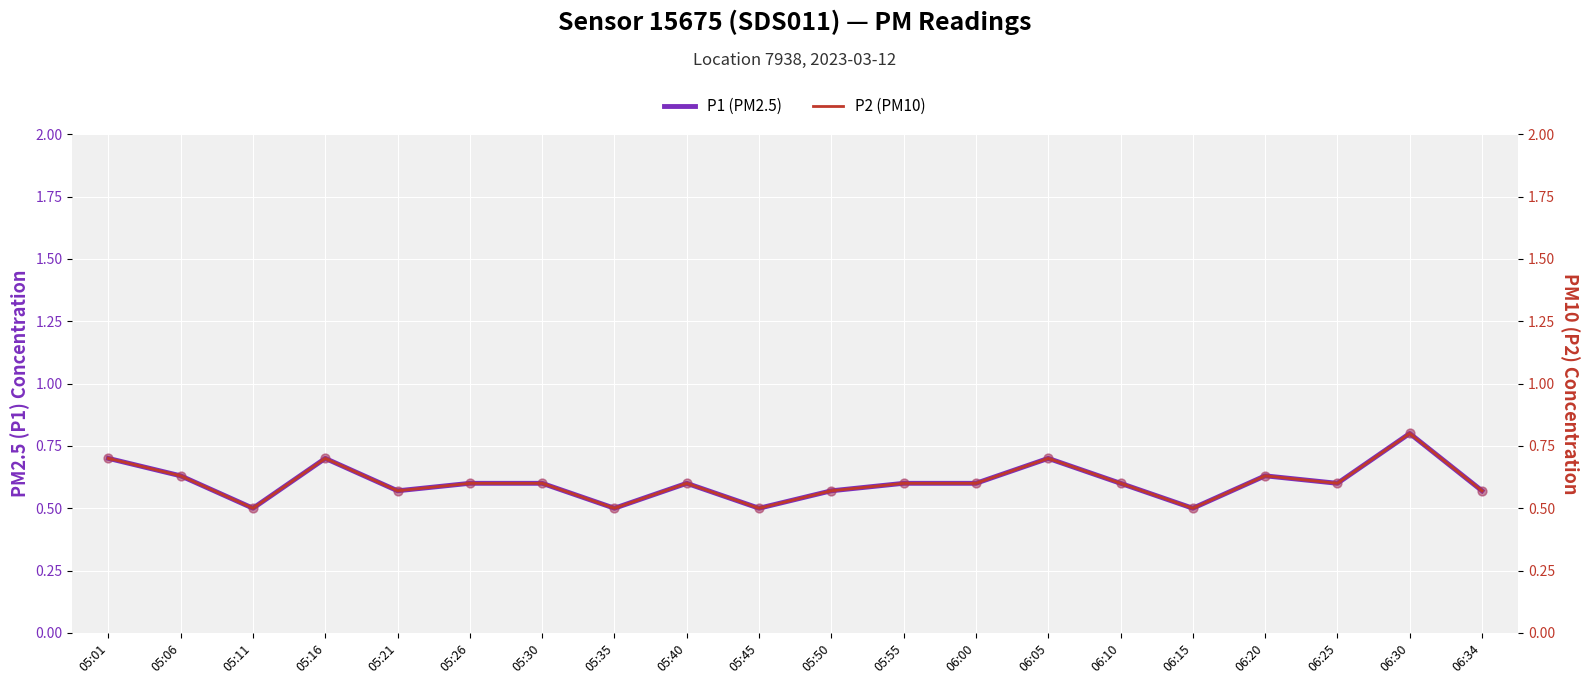

Is the value of P1 (PM2.5) at 05:40 greater than the value of P2 (PM10) at 05:30?

No